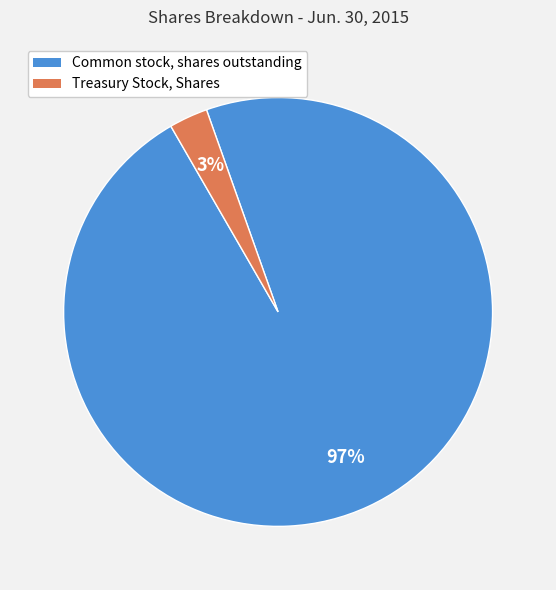

Does Common stock, shares outstanding account for over 50% of the chart?

Yes